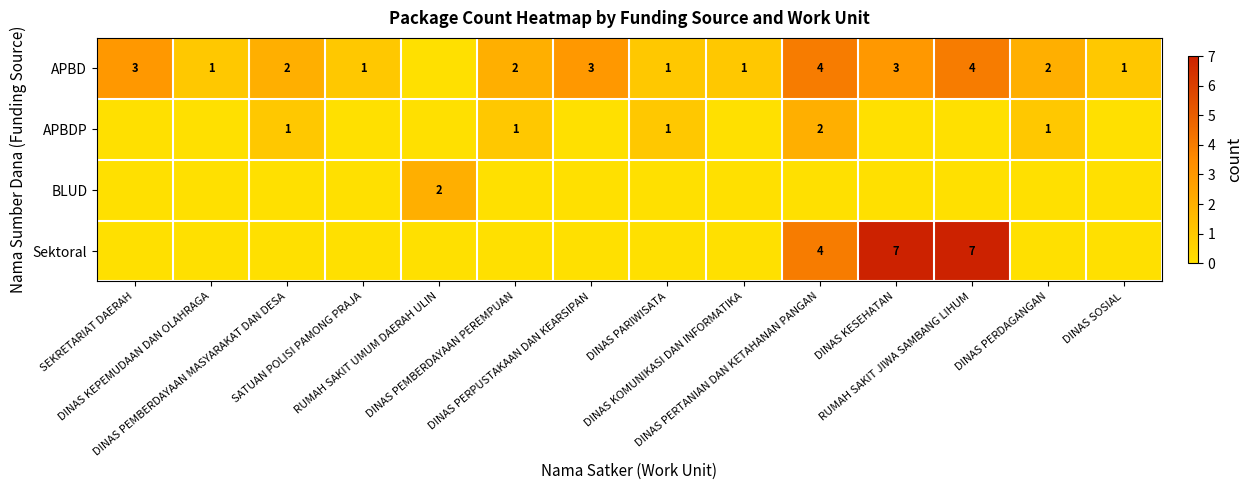

How many values in the APBD series exceed 2?

5